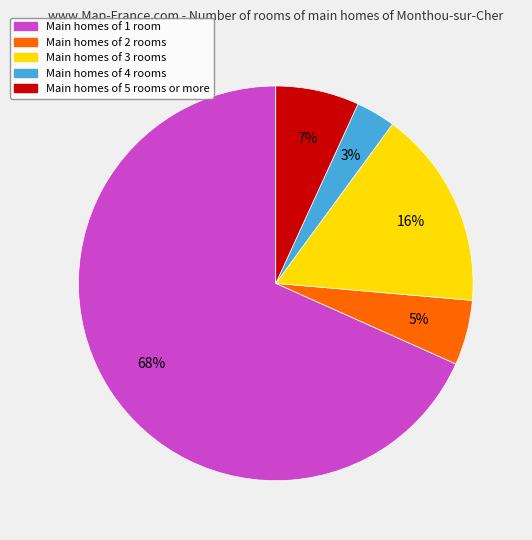

Is there any slice that represents more than half of the pie?

Yes